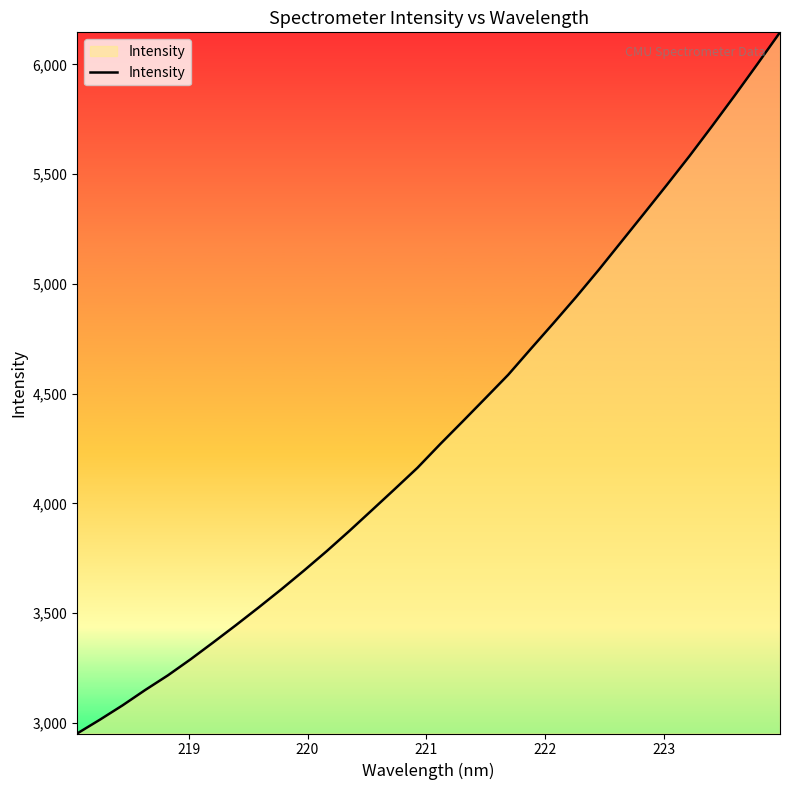

What is the greatest value displayed?

6146.3